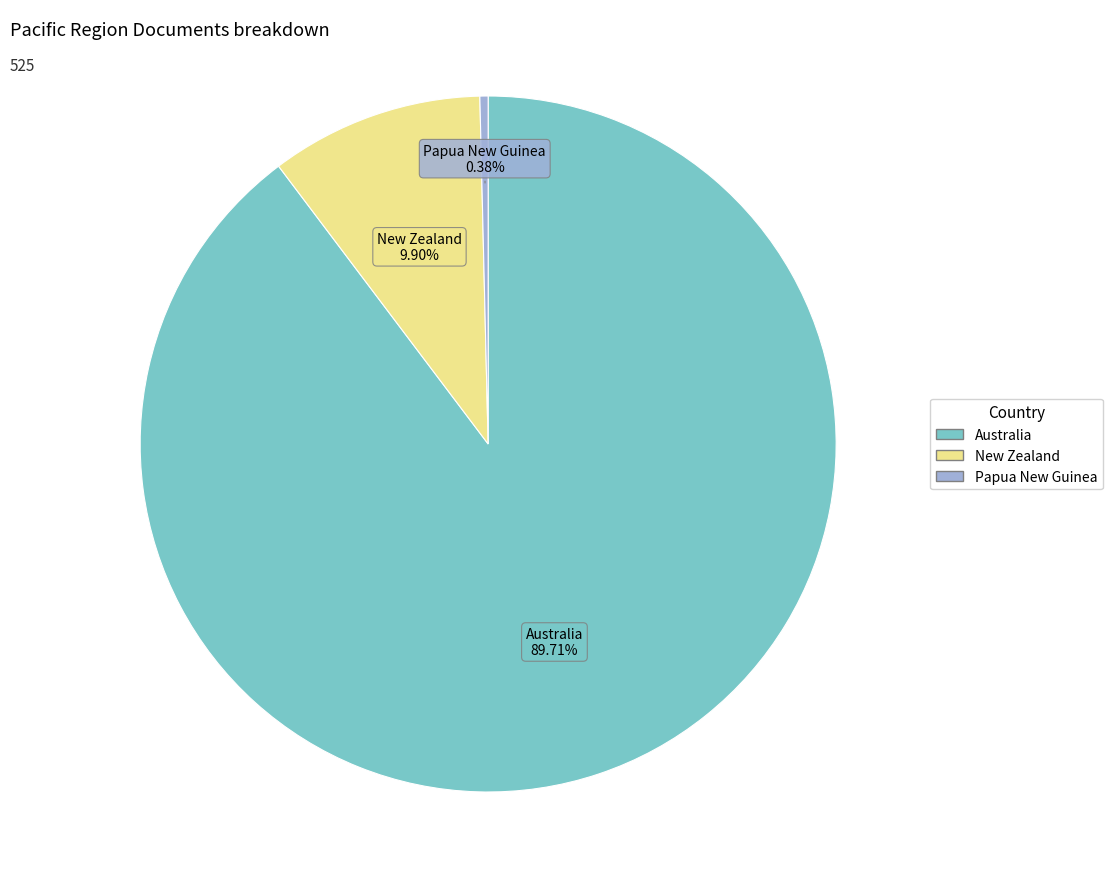

Is it true that Papua New Guinea is 0% of the pie?

True